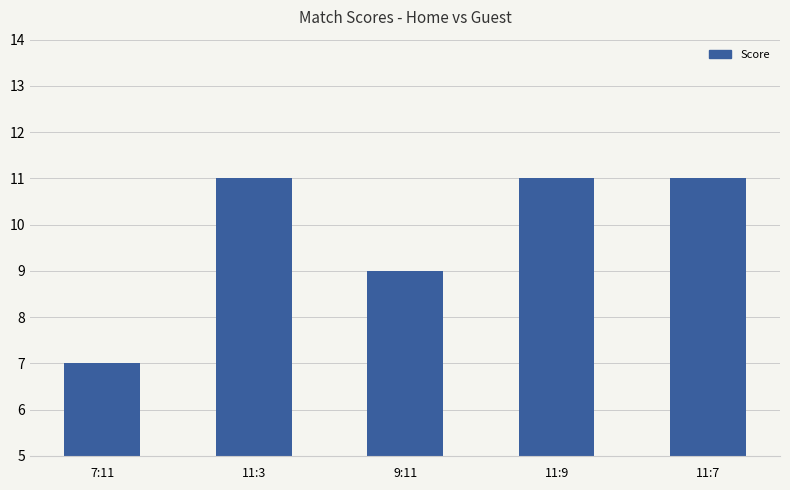

What is the difference between the maximum and minimum values?

4